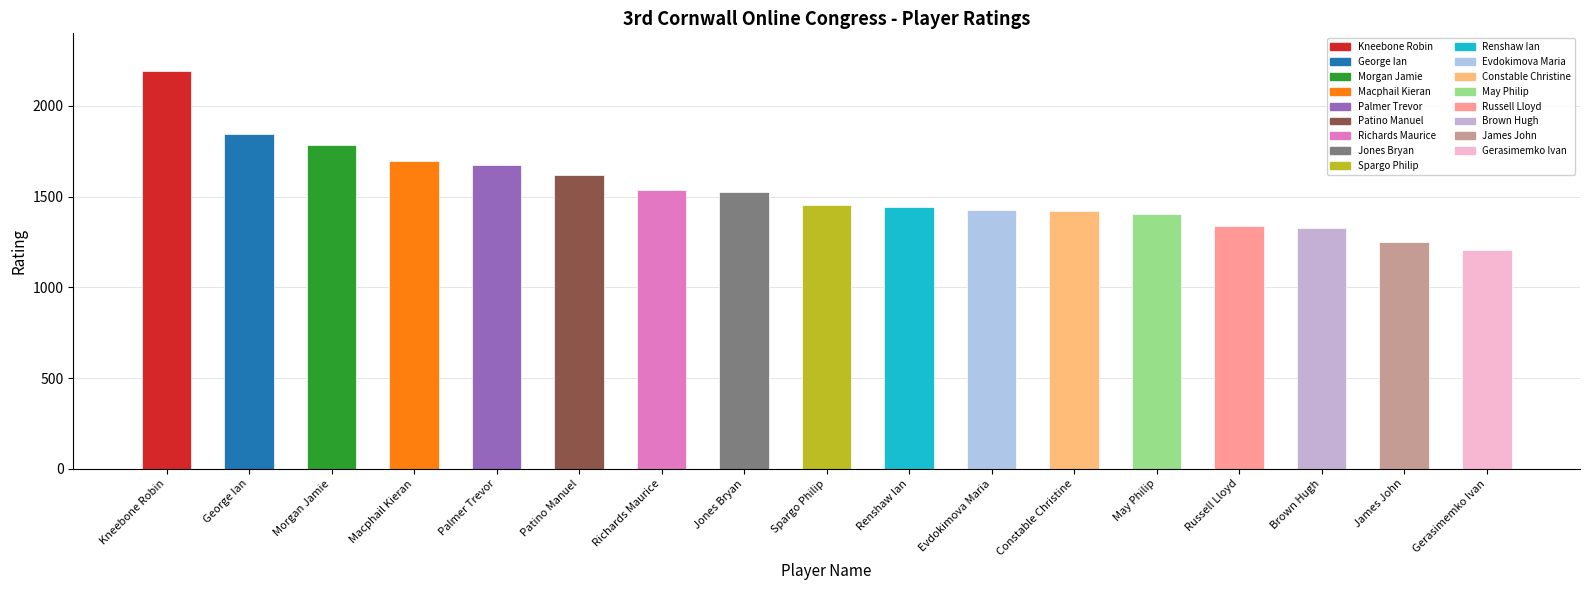

Approximately how many times larger is the value at Palmer Trevor compared to Gerasimemko Ivan?

1.4